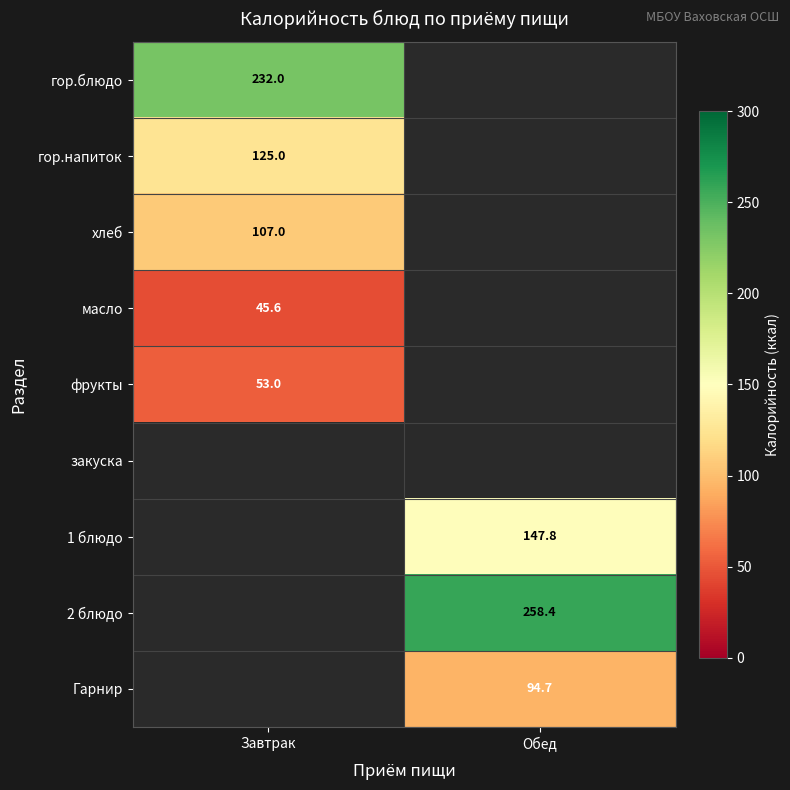

At how many categories does at least one series exceed 107?

2